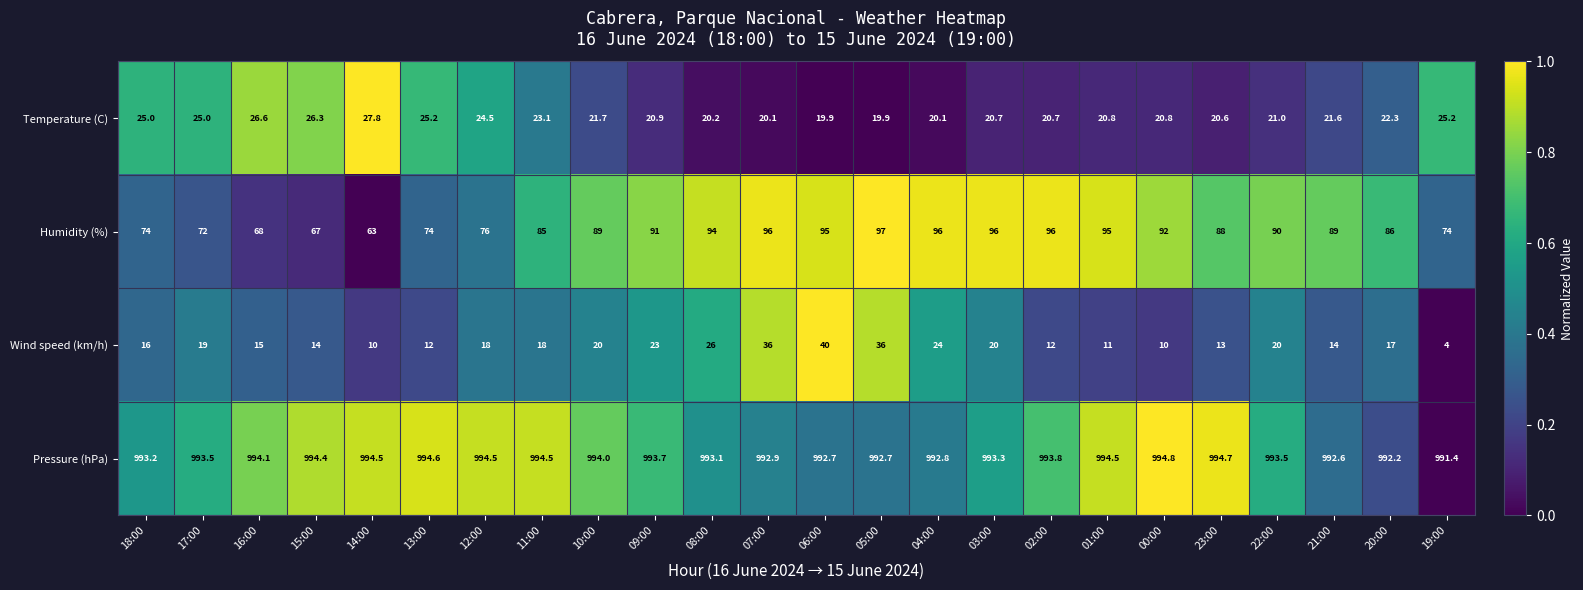

Rank the series by their maximum value, from lowest to highest.

Temperature (C), Wind speed (km/h), Humidity (%), Pressure (hPa)